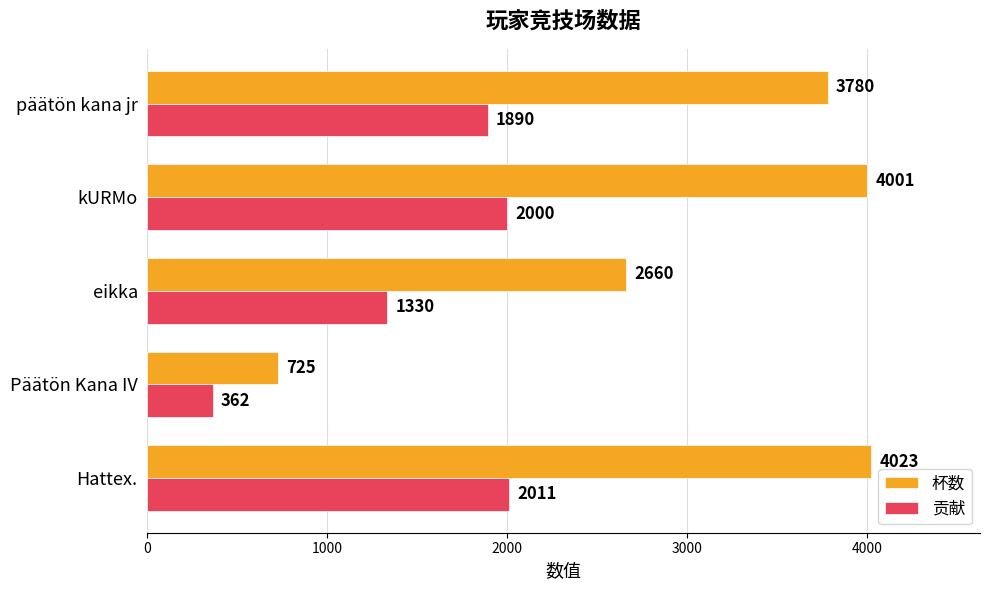

What is the smallest value displayed?

362